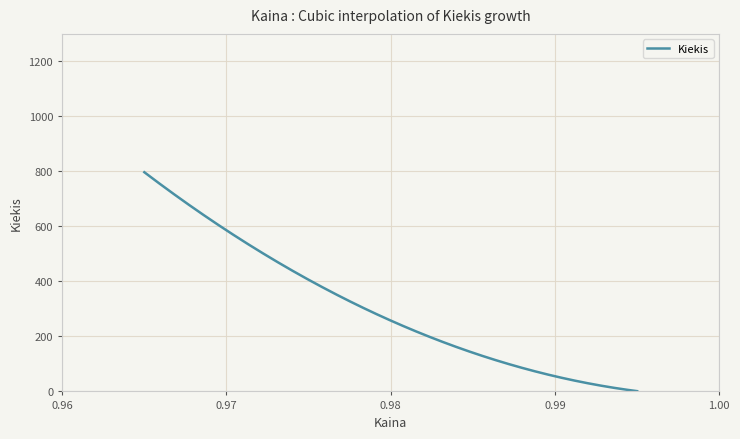

What is the maximum value shown in the chart?

797.0